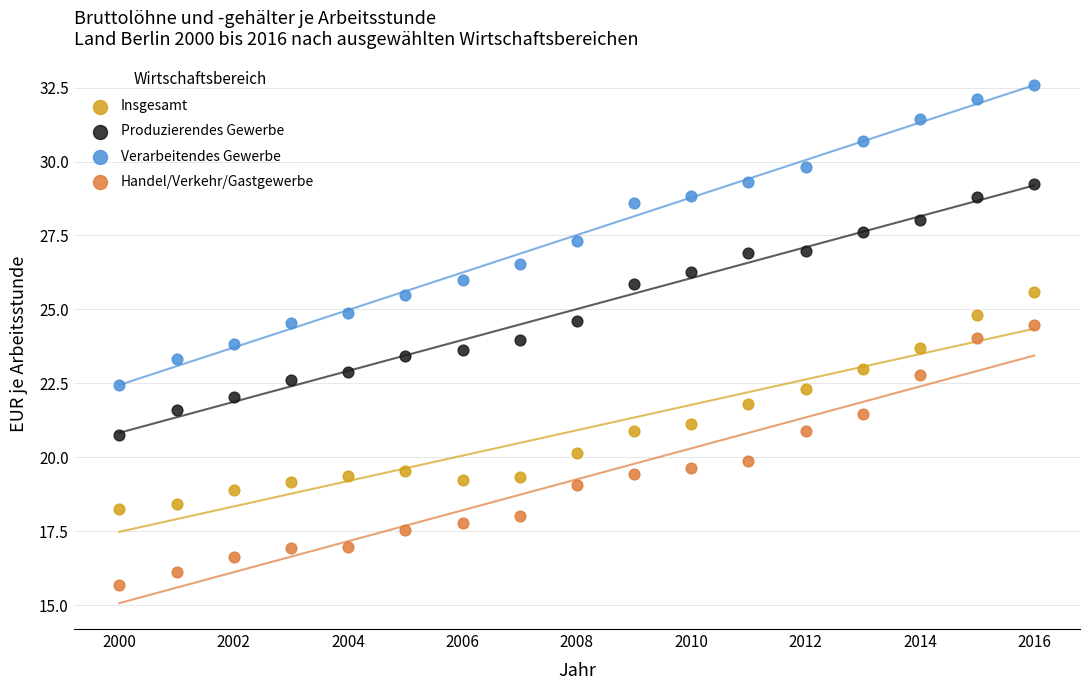

Which series has the widest spread of Y values?

Verarbeitendes Gewerbe